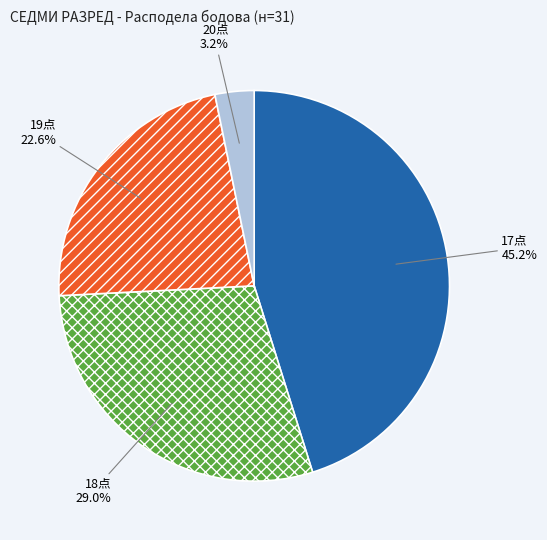

Is there a majority slice in this chart?

No